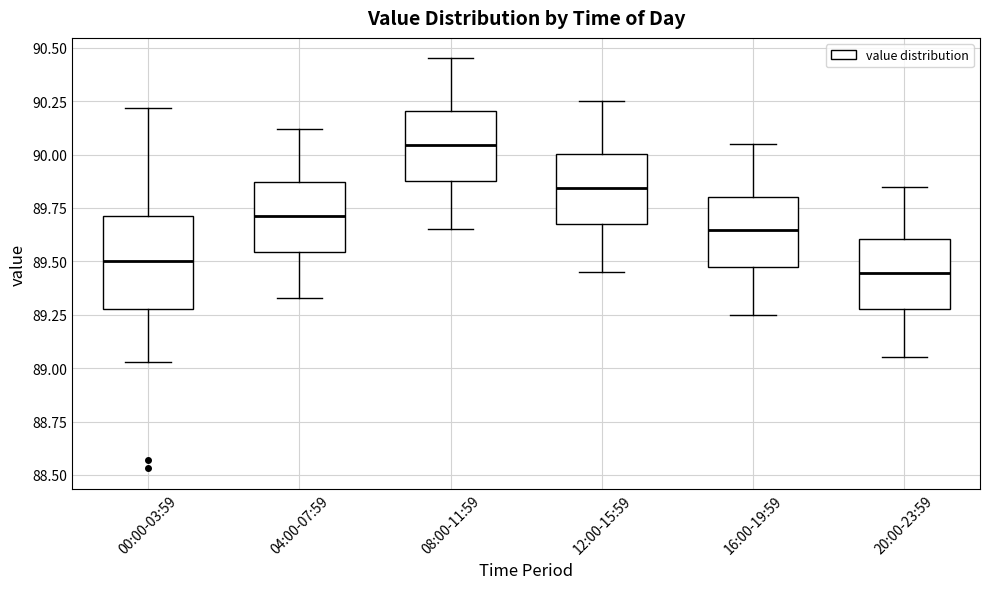

Where does the median line of the box for 08:00-11:59 sit on the y-axis? The values are not printed on the chart, so give them approximately, as read against the axis.

90.05